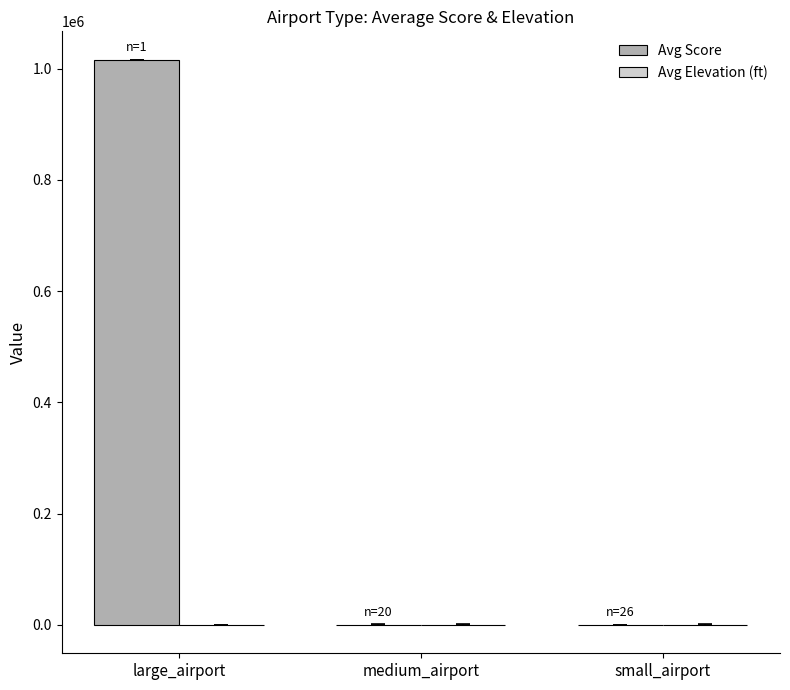

How many values in the Avg Score series exceed 366?

2